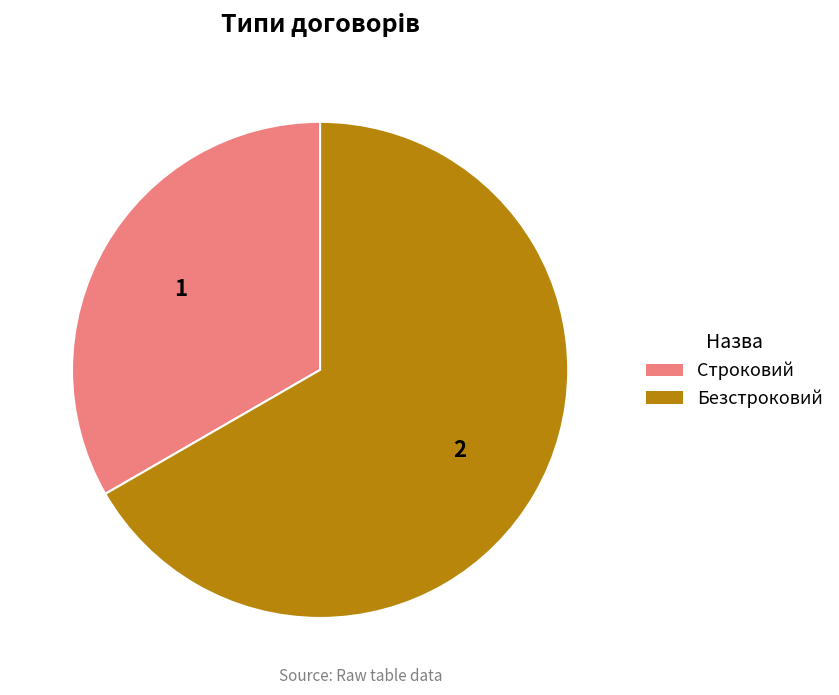

Is the sum of Безстроковий and Строковий greater than half?

Yes